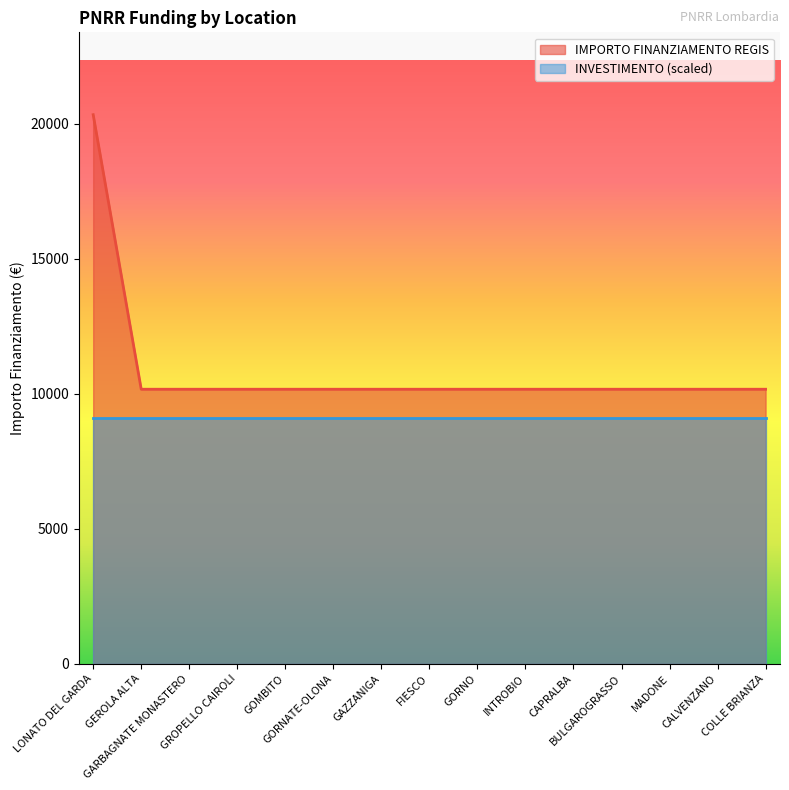

Reading left to right, transcribe all the data shown in this chart.

20344	10172	10172	10172	10172	10172	10172	10172	10172	10172	10172	10172	10172	10172	10172